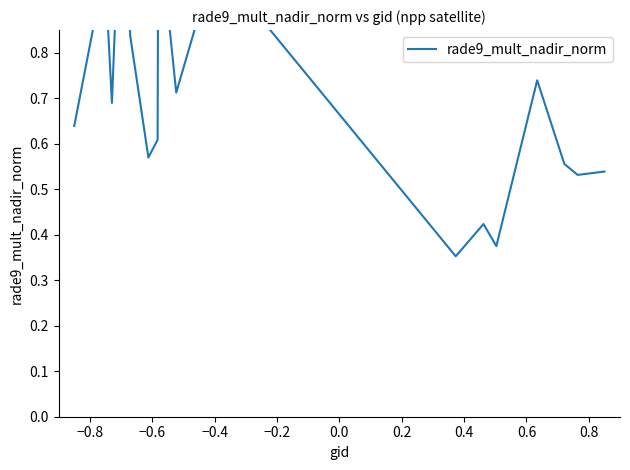

What is the difference between the second highest and second lowest values?

0.7